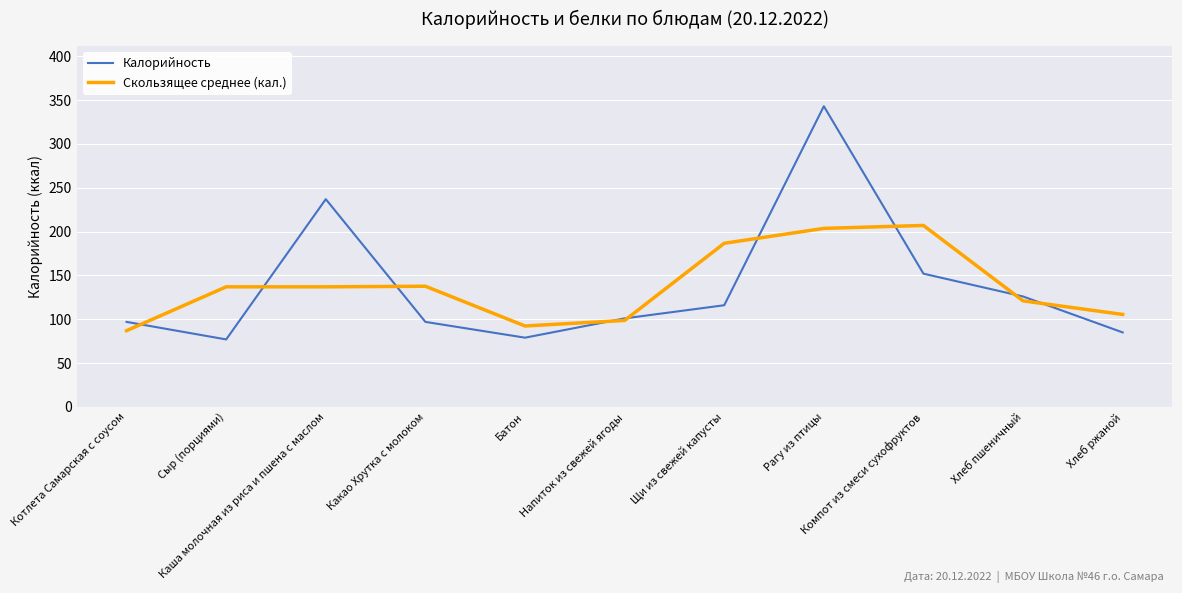

Rank the series at Щи из свежей капусты from highest to lowest value.

Скользящее среднее (кал.), Калорийность